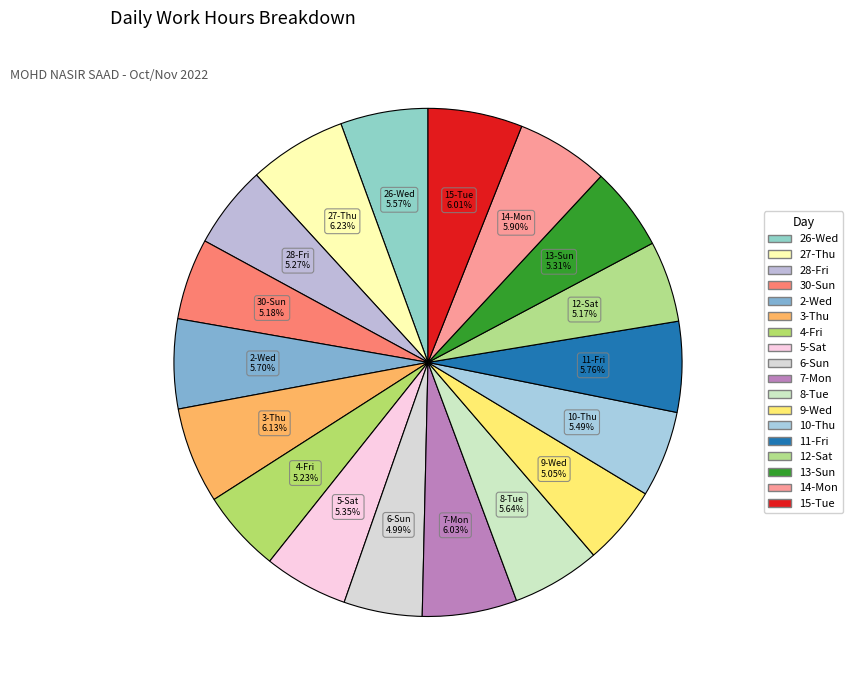

To the nearest percent, what is the difference between the largest and smallest slice percentages?

1%